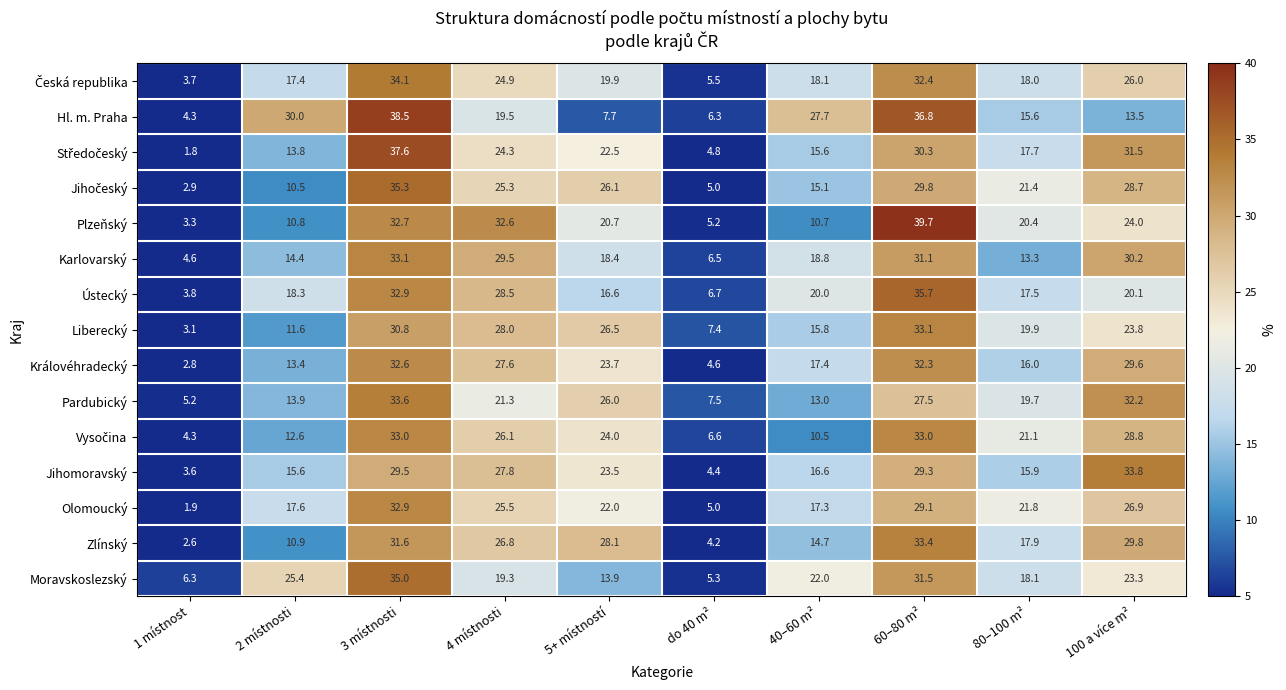

The Ústecký series shows 2.3 at 1 místnost. True or false?

False